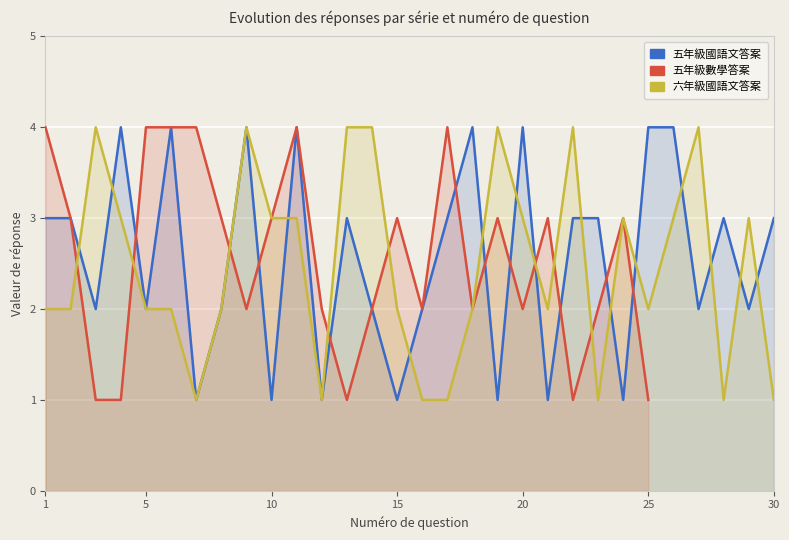

Between 13 and 12, which is larger?

13